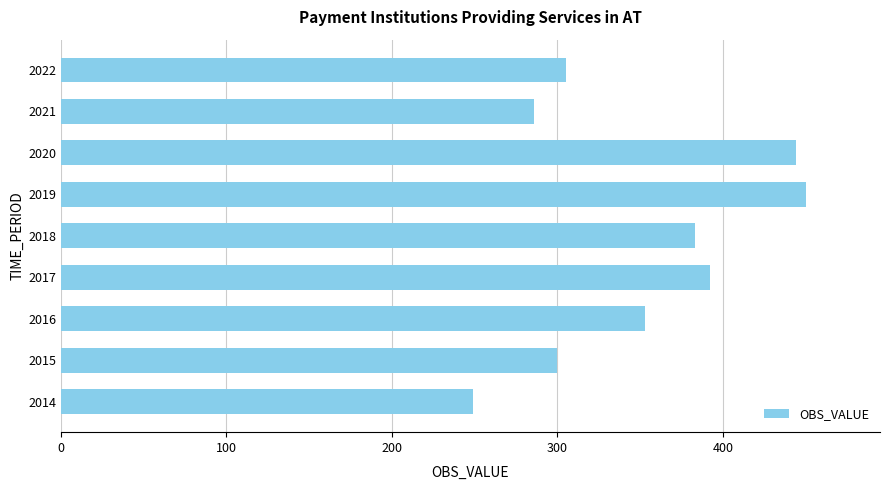

Reading top to bottom, list all the values displayed in this chart.

2022=305	2021=286	2020=444	2019=450	2018=383	2017=392	2016=353	2015=300	2014=249